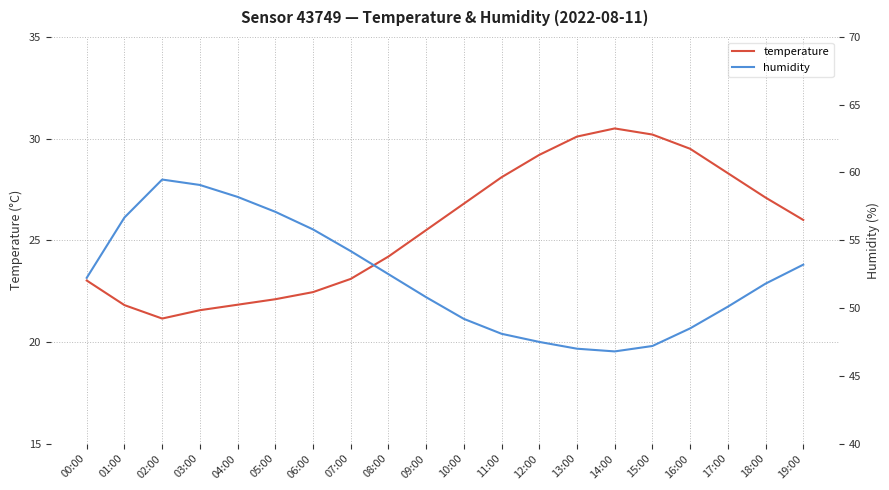

Reading right to left, what are all the values shown in this chart?

temperature: 19:00=26.0	18:00=27.1	17:00=28.3	16:00=29.5	15:00=30.2	14:00=30.5	13:00=30.1	12:00=29.2	11:00=28.1	10:00=26.8	09:00=25.5	08:00=24.2	07:00=23.1	06:00=22.4	05:00=22.1	04:00=21.8	03:00=21.6	02:00=21.1	01:00=21.8	00:00=23.0
humidity: 19:00=53.2	18:00=51.8	17:00=50.1	16:00=48.5	15:00=47.2	14:00=46.8	13:00=47.0	12:00=47.5	11:00=48.1	10:00=49.2	09:00=50.8	08:00=52.5	07:00=54.2	06:00=55.8	05:00=57.1	04:00=58.2	03:00=59.1	02:00=59.5	01:00=56.7	00:00=52.2